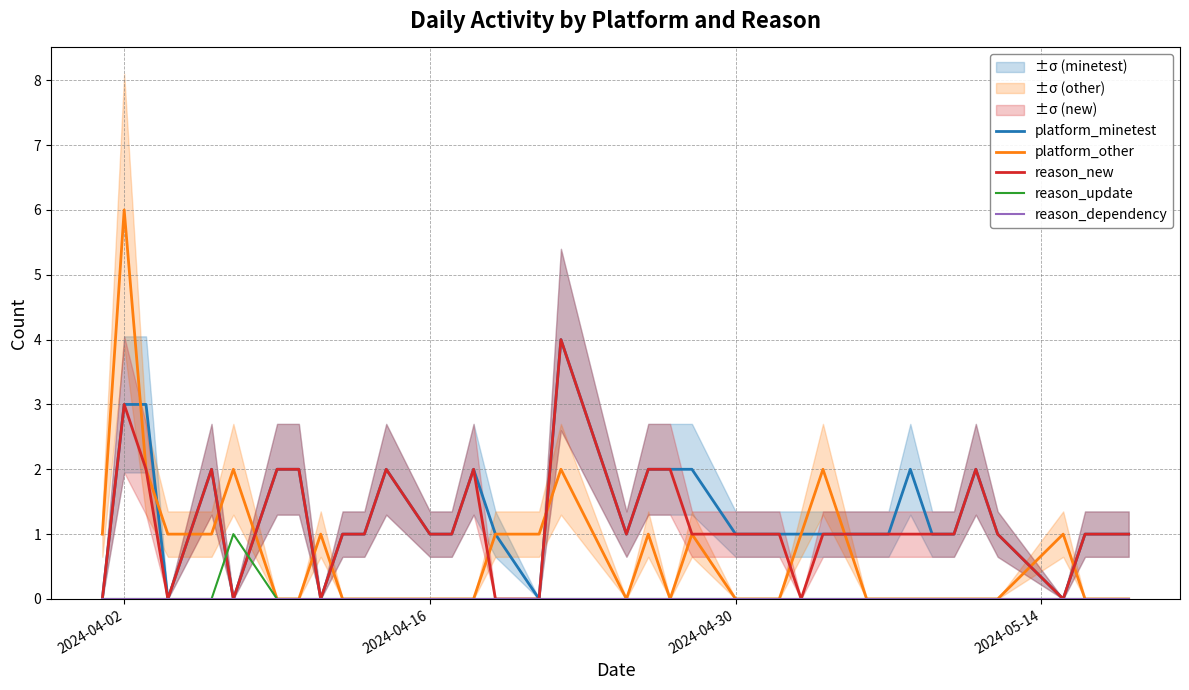

What are all the series names shown in the legend?

platform_minetest, platform_other, reason_new, reason_update, reason_dependency